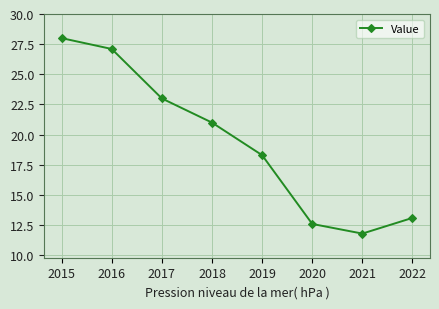

What is the greatest value displayed?

28.0